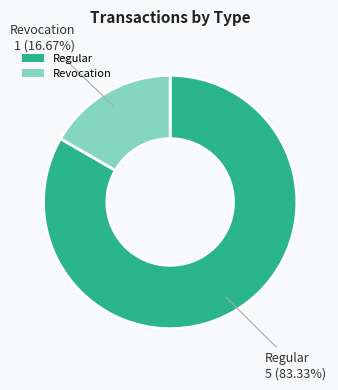

To the nearest percent, what is the difference between the largest and smallest slice percentages?

67%